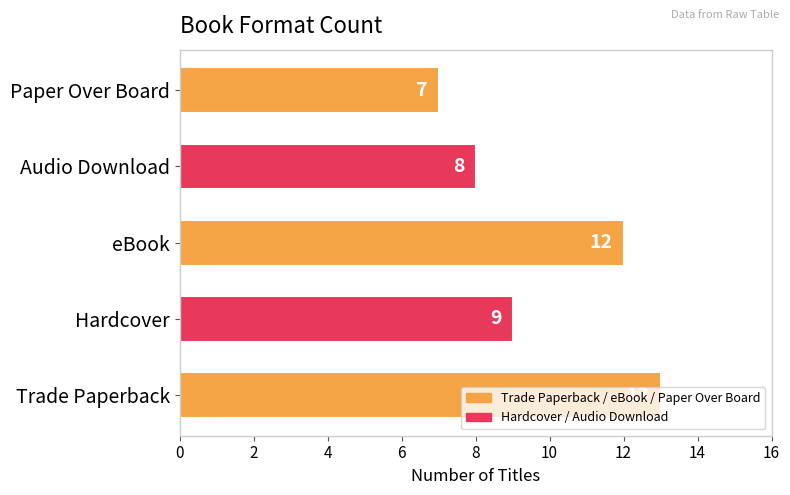

Rank the categories by value from lowest to highest.

Paper Over Board, Audio Download, Hardcover, eBook, Trade Paperback